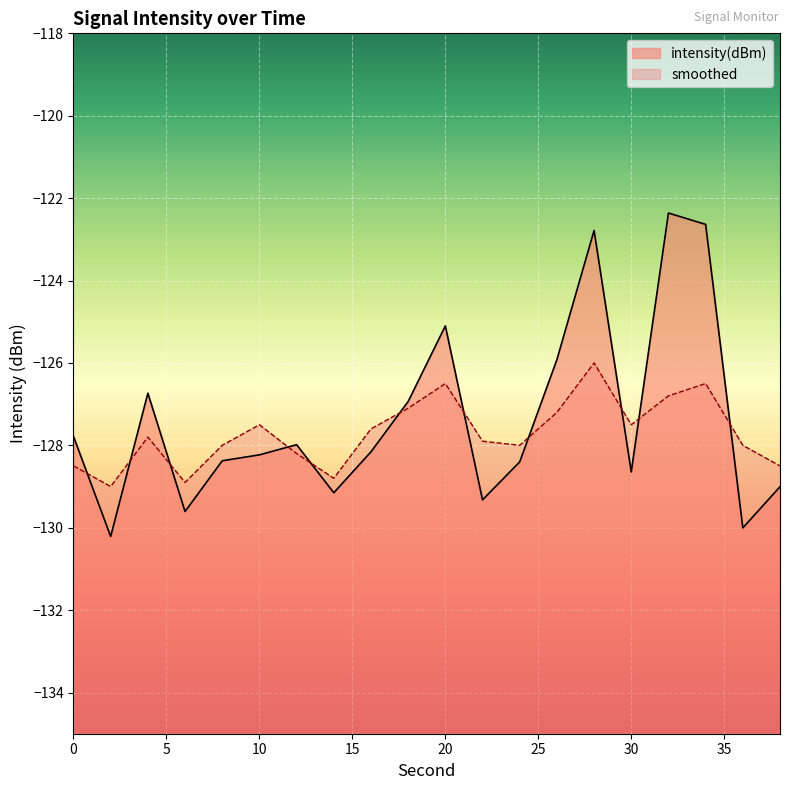

What is the value of the intensity(dBm) point at the 8th from the left?

-129.2